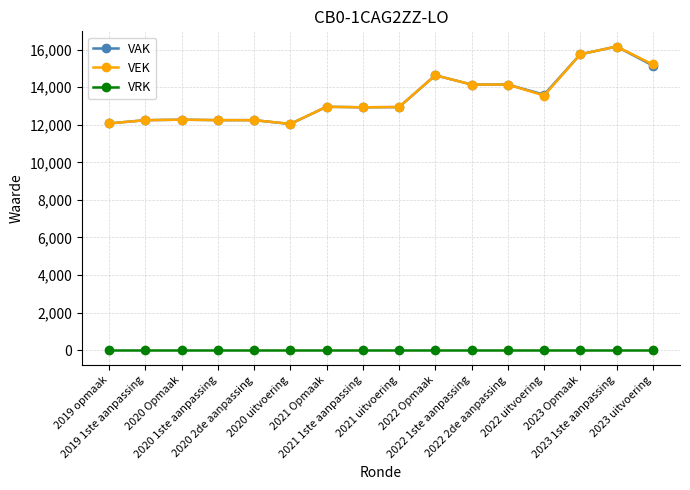

At which category is the sum across all series the highest?

2023 1ste aanpassing